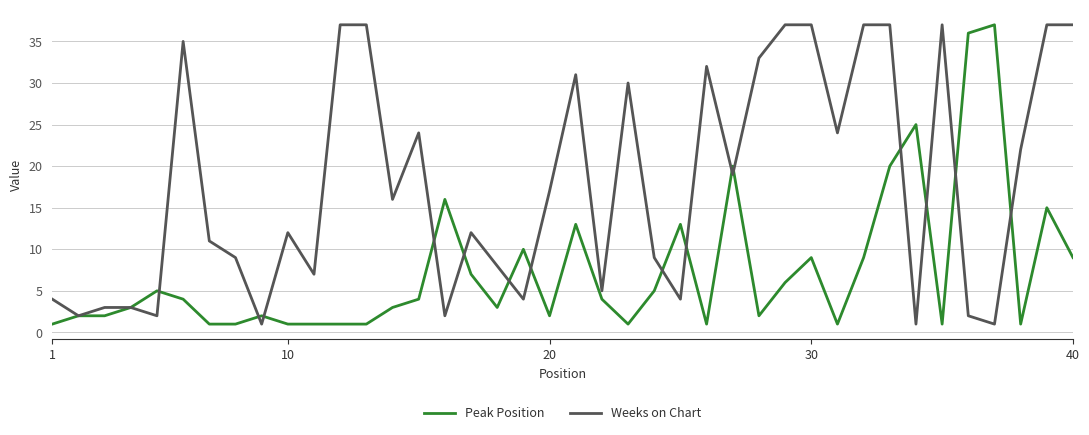

List the series in order of their overall mean, highest first.

Weeks on Chart, Peak Position